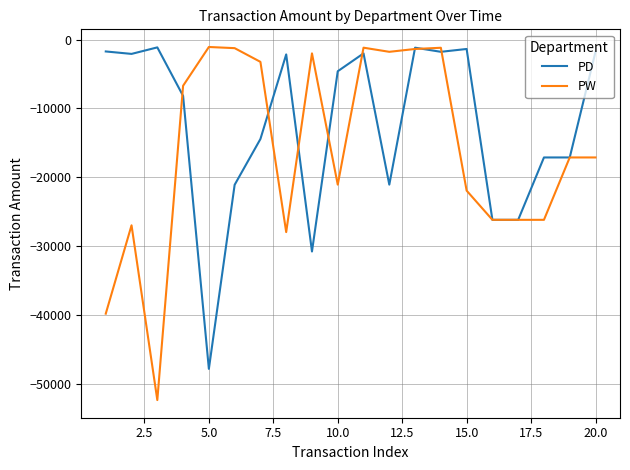

Which series has the largest total across all categories?

PD